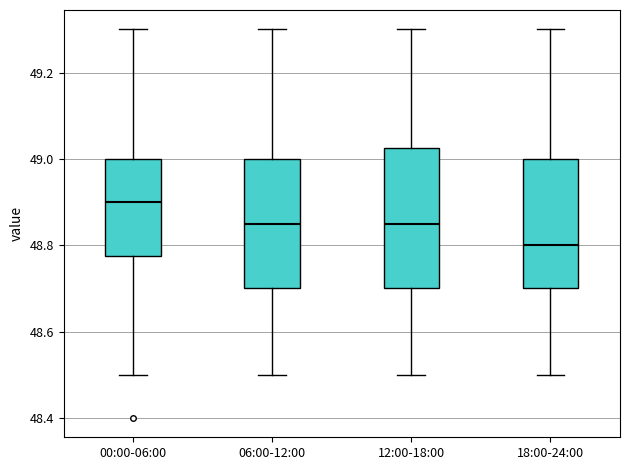

Which box is the tallest, from its lower edge to its upper edge?

12:00-18:00